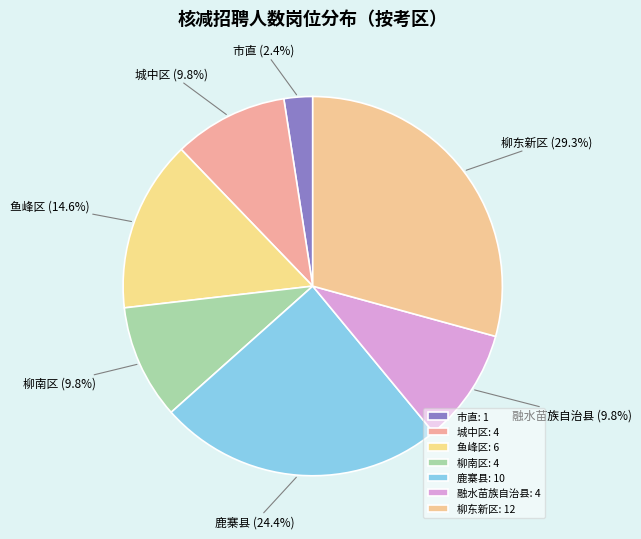

Does 柳南区 represent more than half of the total?

No